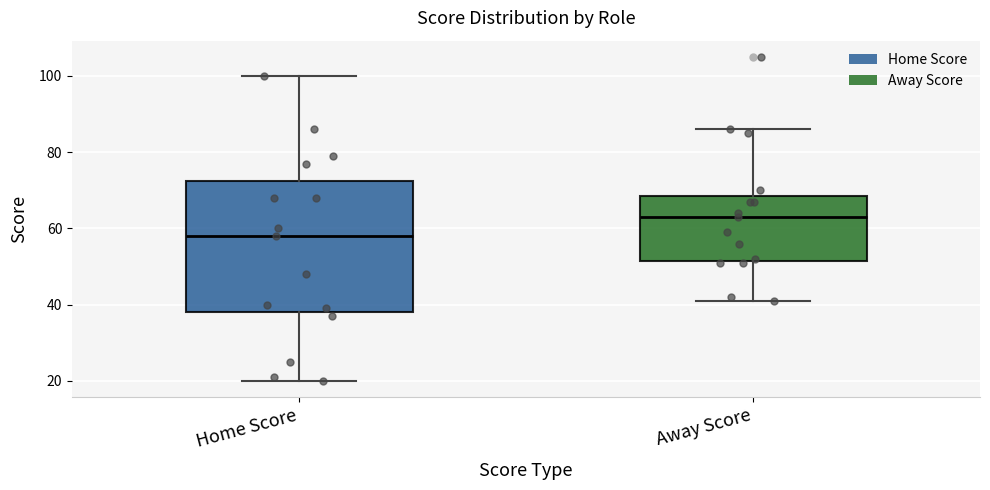

Reading left to right, read every box against the y-axis: the position of its median line, the range the box covers, and the ends of its whiskers. The values are not printed on the chart, so give them approximately, as read against the axis.

Home Score: median 58, box 38 to 72, whiskers 20 to 100
Away Score: median 64, box 52 to 68, whiskers 42 to 86